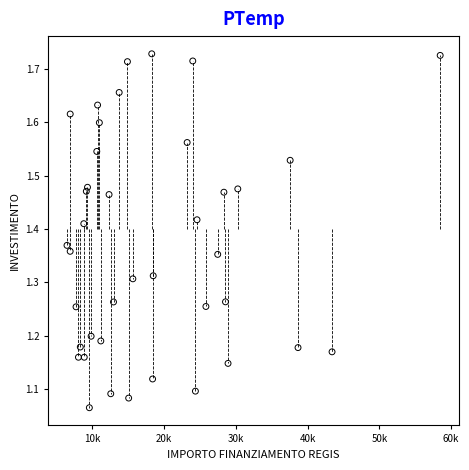

What is the range of X values (max minus min)?

52020.9